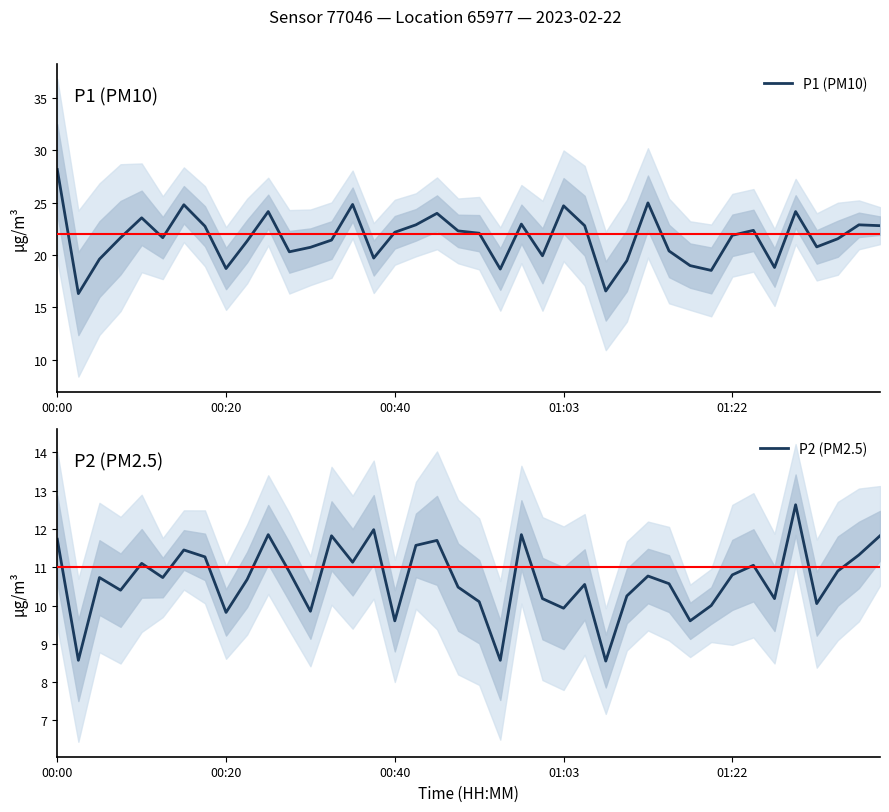

Between 14 and 17, which is larger?

14